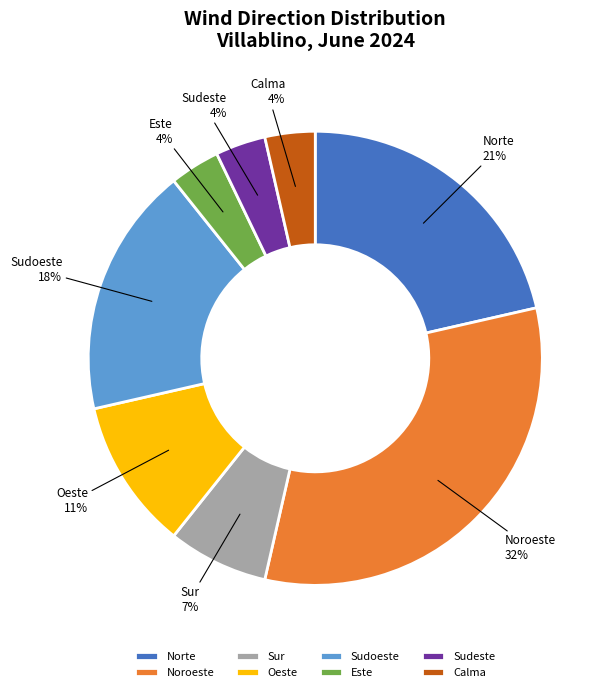

To the nearest percent, what is the average slice percentage?

12%